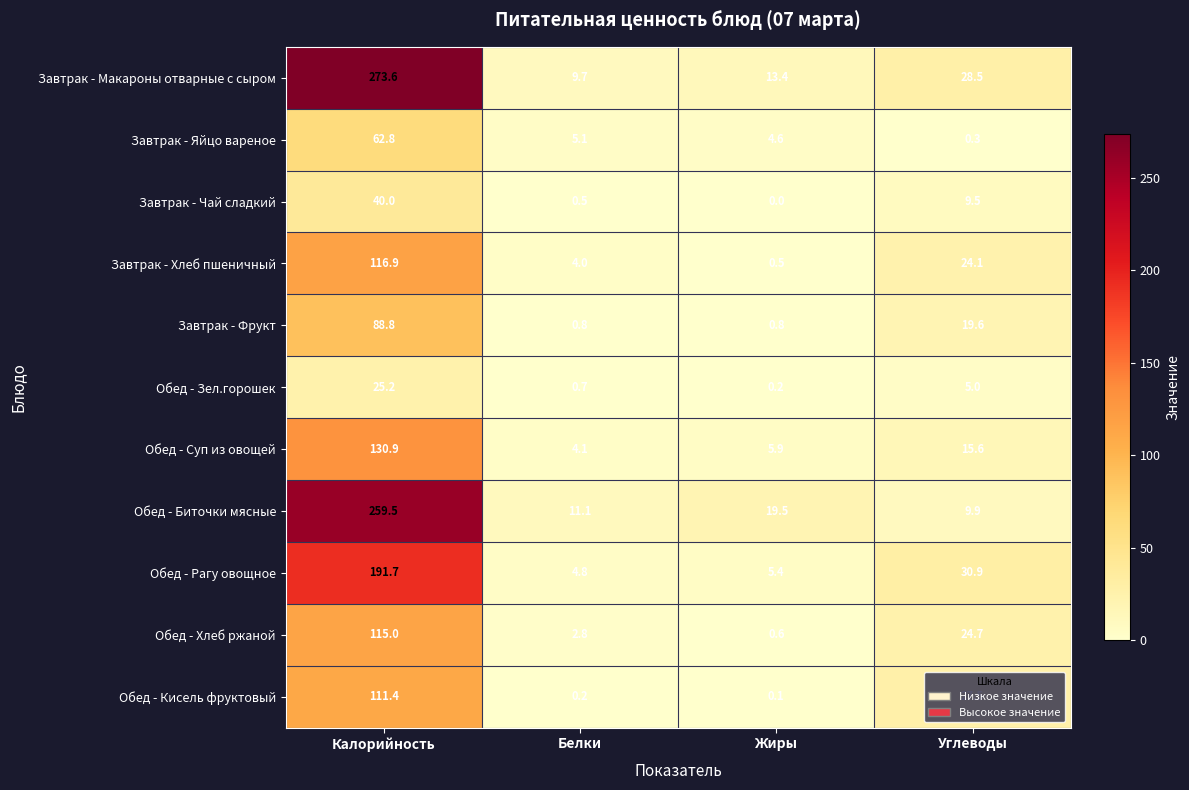

Rank the series by their maximum value, from highest to lowest.

Завтрак - Макароны отварные с сыром, Обед - Биточки мясные, Обед - Рагу овощное, Обед - Суп из овощей, Завтрак - Хлеб пшеничный, Обед - Хлеб ржаной, Обед - Кисель фруктовый, Завтрак - Фрукт, Завтрак - Яйцо вареное, Завтрак - Чай сладкий, Обед - Зел.горошек